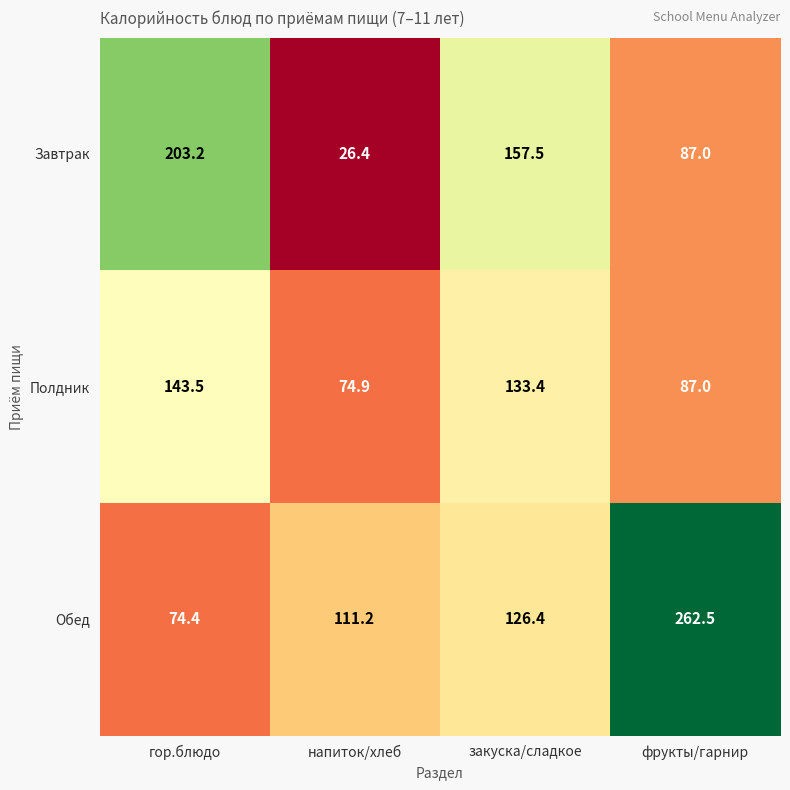

At which category is the sum across all series the highest?

фрукты/гарнир